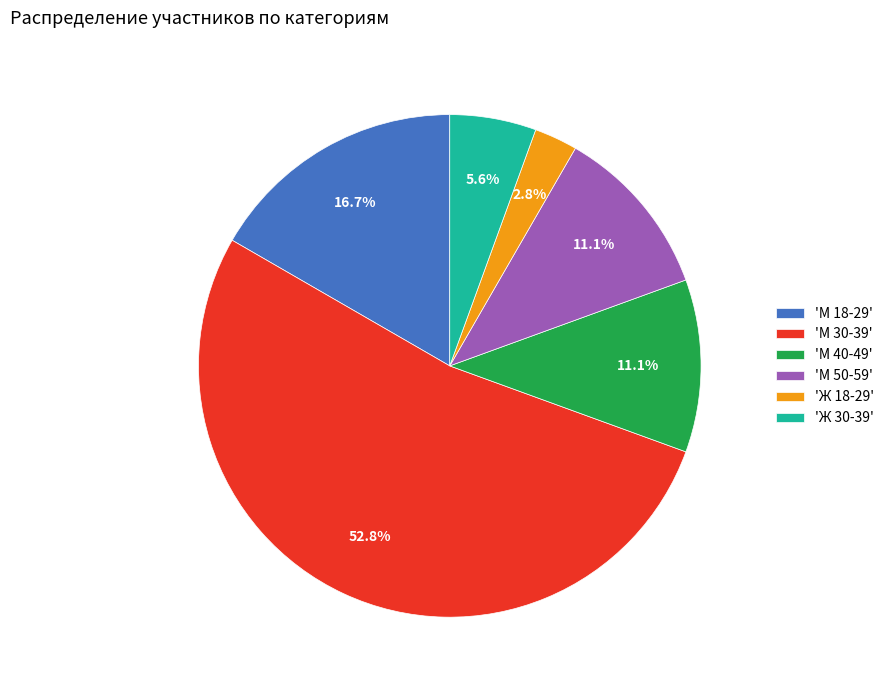

What percentage is NOT represented by 'М 18-29'?

83.3%